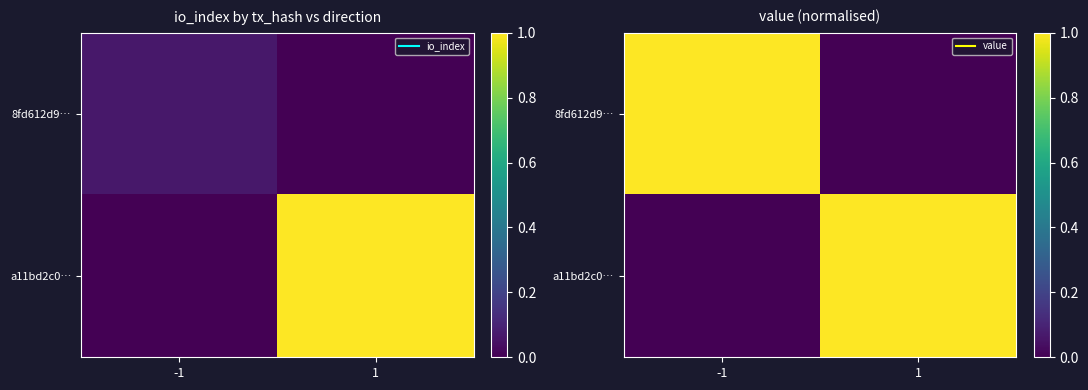

What is the sum of all a11bd2c0… values?

1